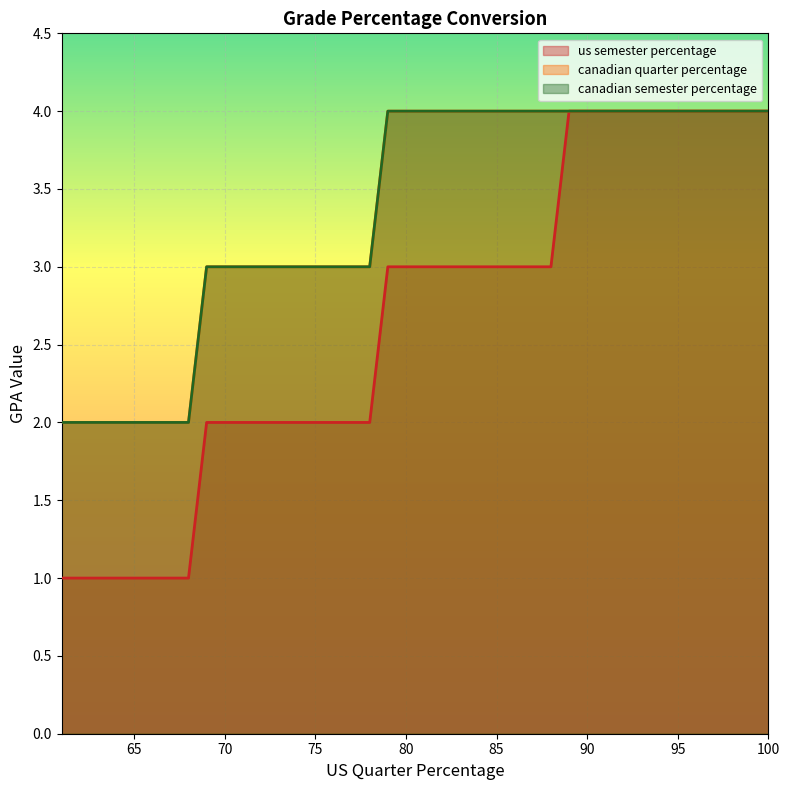

Rank the categories by us semester percentage value from highest to lowest.

100, 99, 98, 97, 96, 95, 94, 93, 92, 91, 90, 89, 88, 87, 86, 85, 84, 83, 82, 81, 80, 79, 78, 77, 76, 75, 74, 73, 72, 71, 70, 69, 68, 67, 66, 65, 64, 63, 62, 61